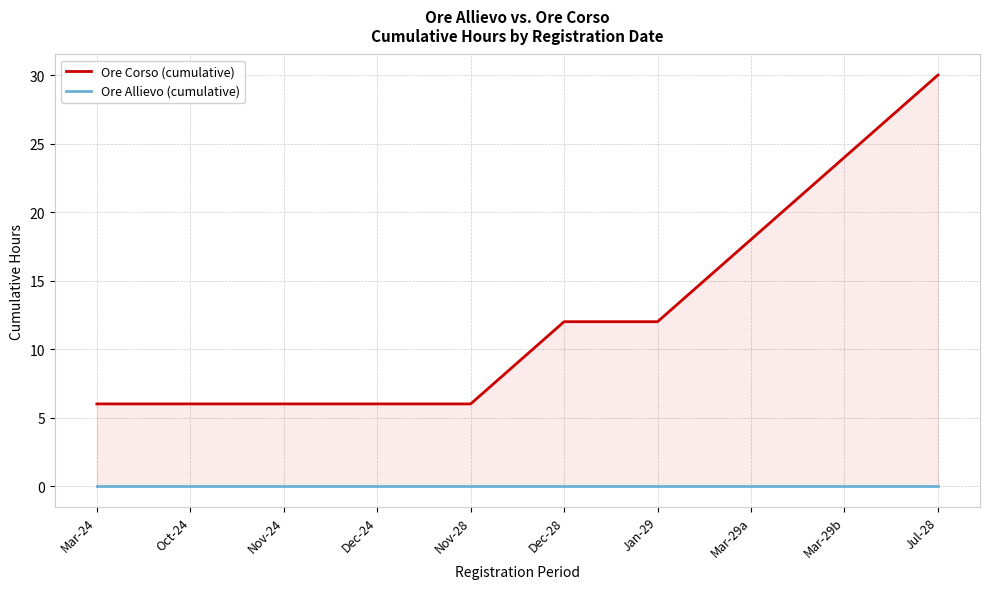

True or false: Ore Allievo (cumulative) has more than 1 interior local peaks.

False